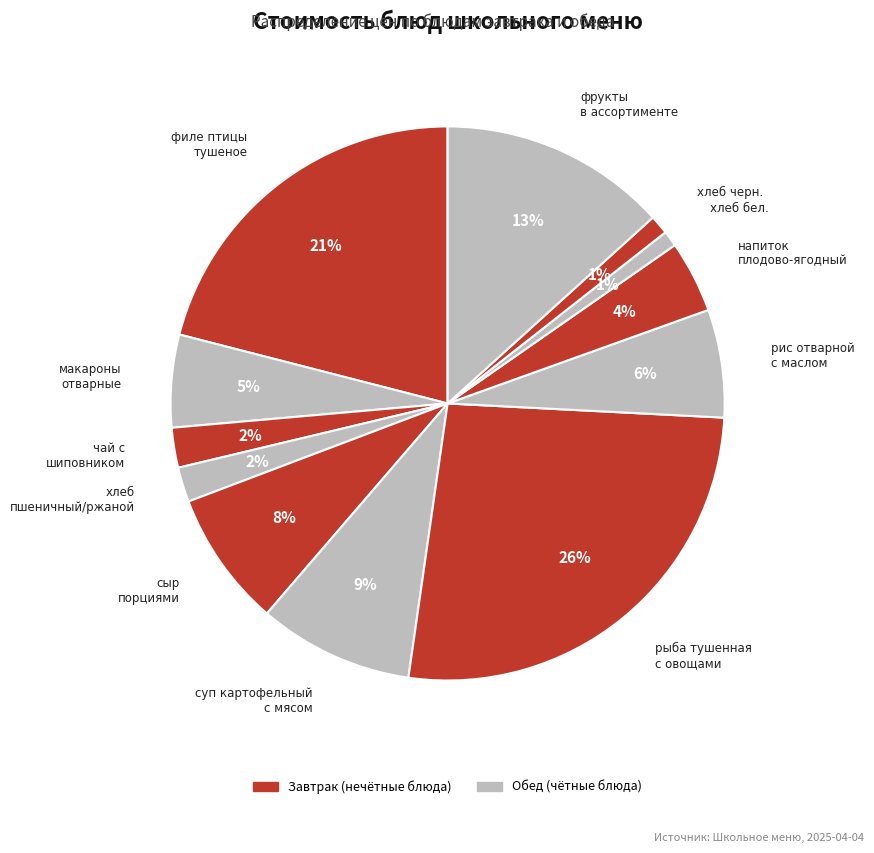

Count the number of slices in the pie.

12